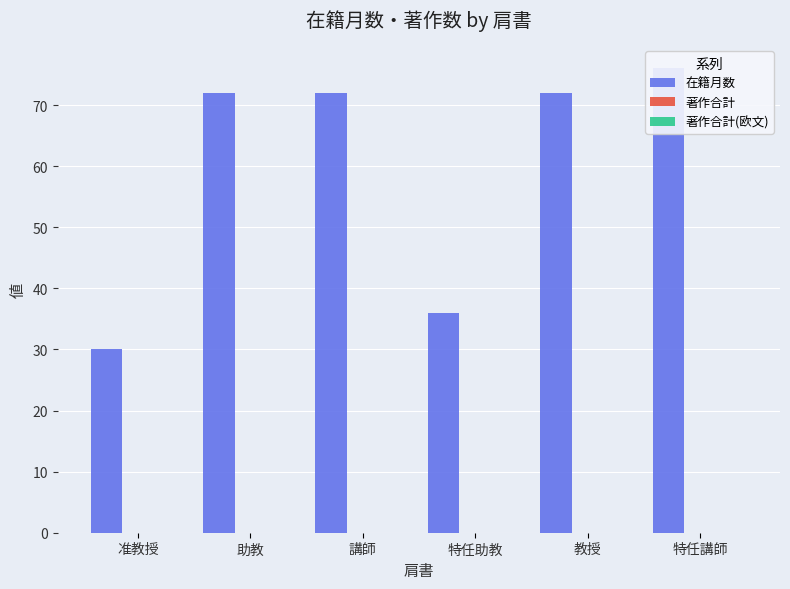

How many series are shown in this chart?

3